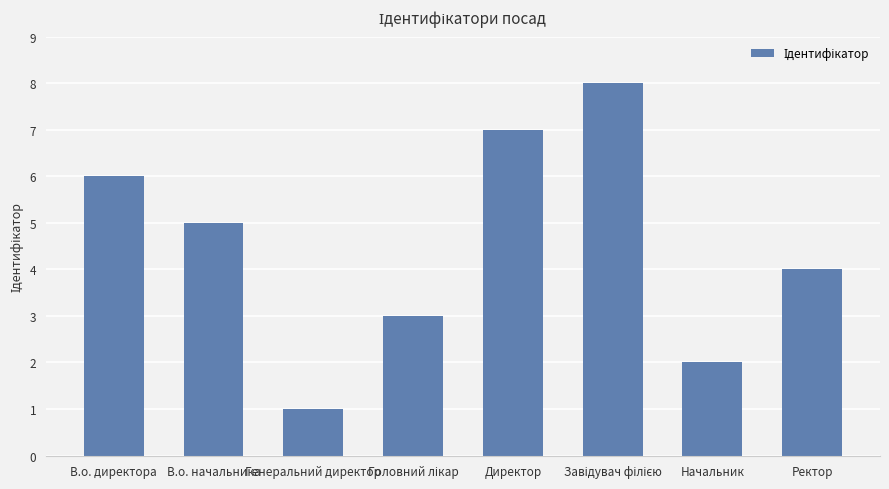

Approximately how many times larger is the value at Ректор compared to Начальник?

2.0